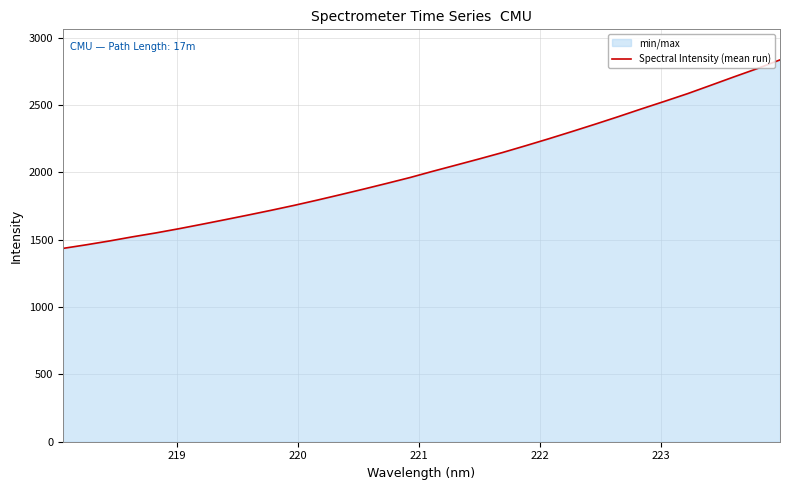

What is the value of the 22nd point from the left?

2250.8